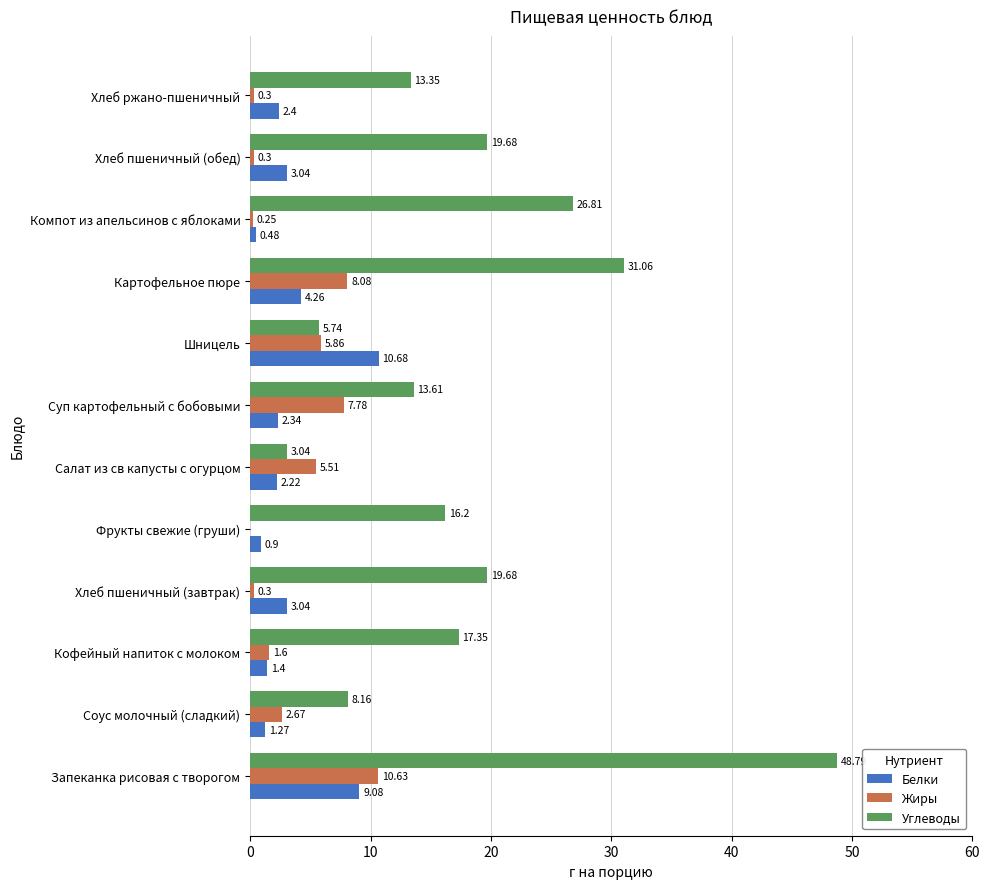

What is the sum of all Жиры values?

43.3